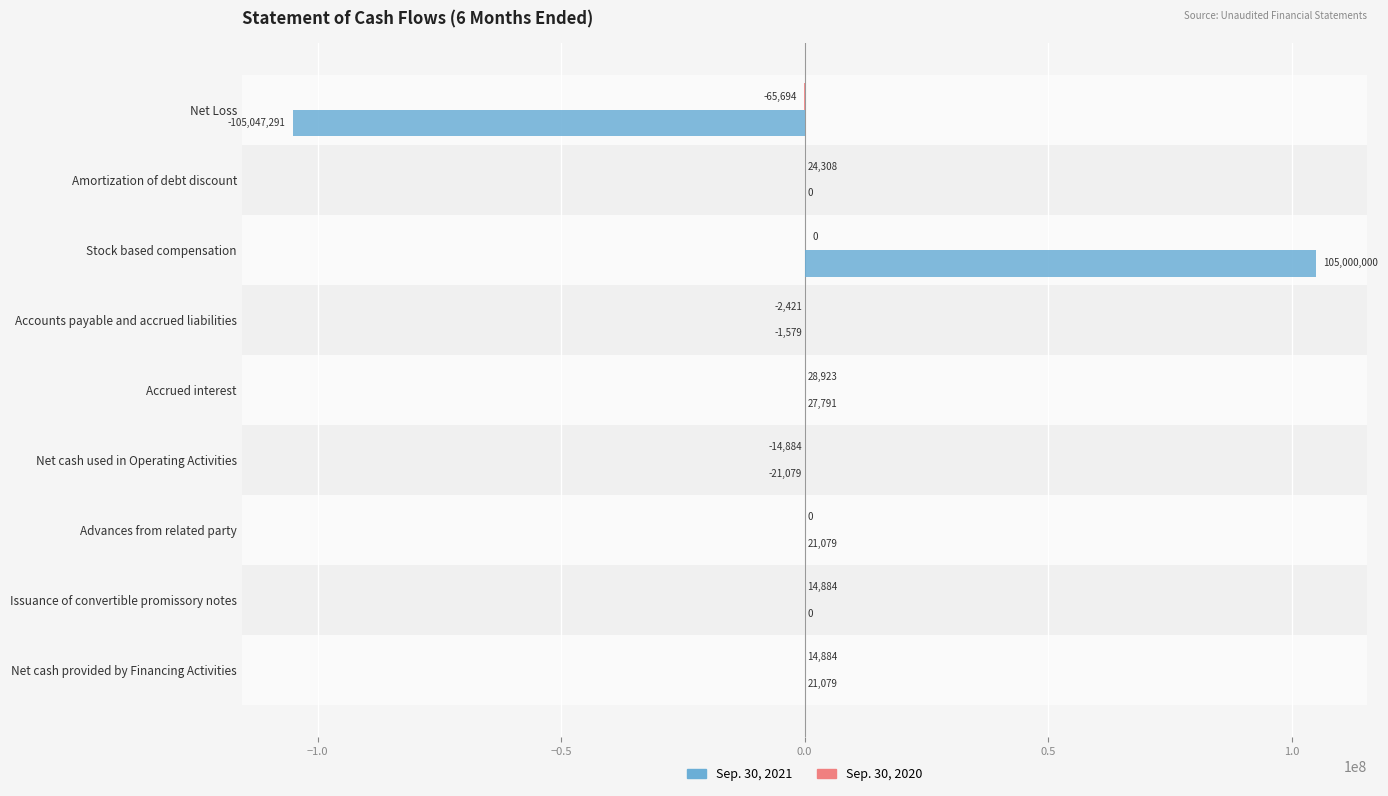

How many data points does each series have?

9